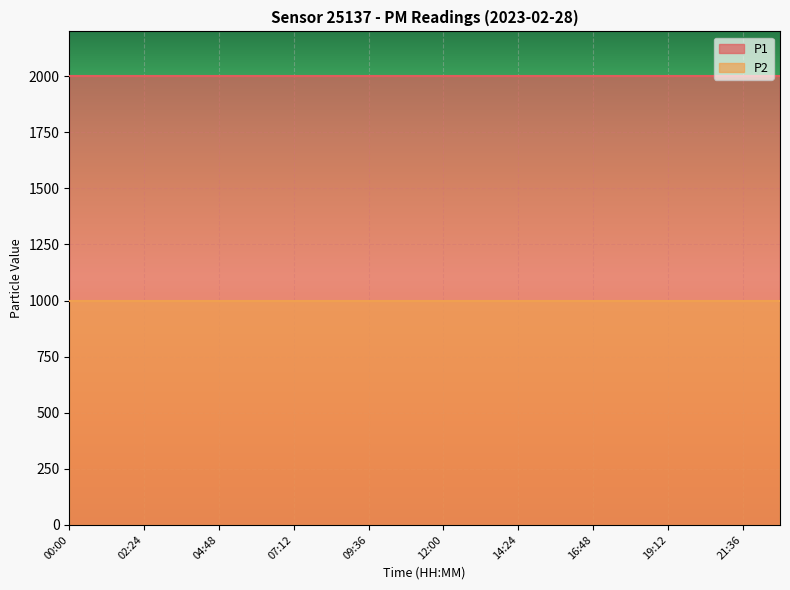

How many lines are shown in the chart?

2